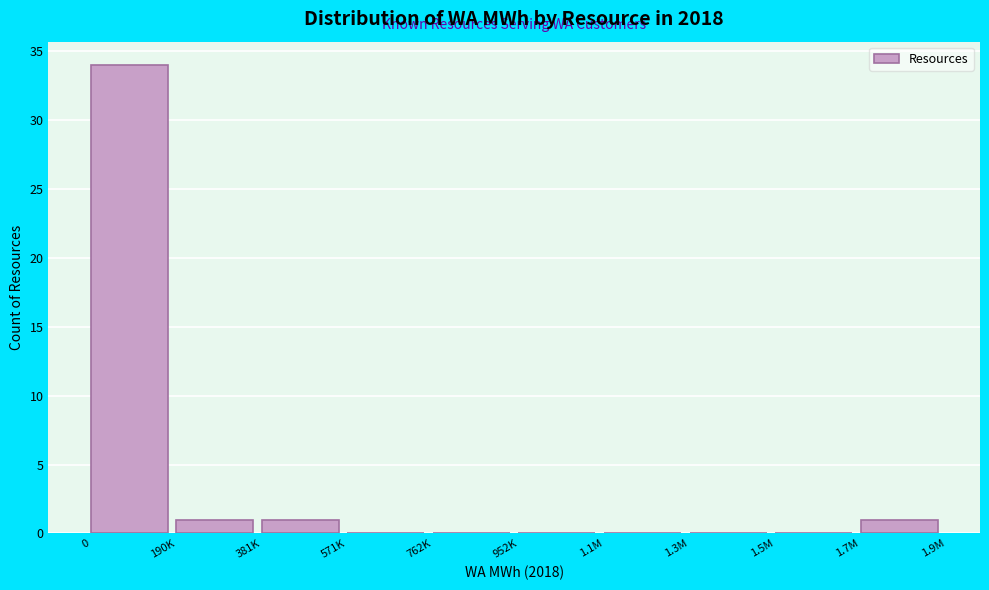

Reading left to right, transcribe all the data shown in this chart.

0=34	190K=1	381K=1	571K=0	762K=0	952K=0	1.1M=0	1.3M=0	1.5M=0	1.7M=1